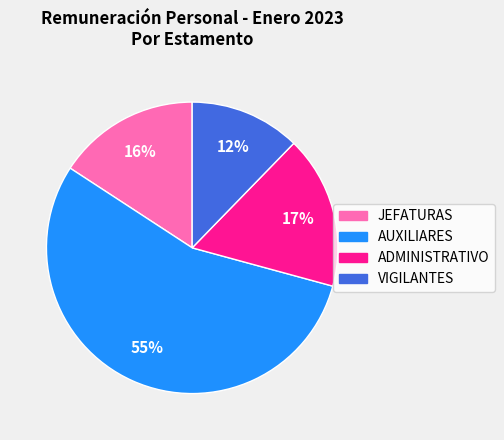

Is there a majority slice in this chart?

Yes